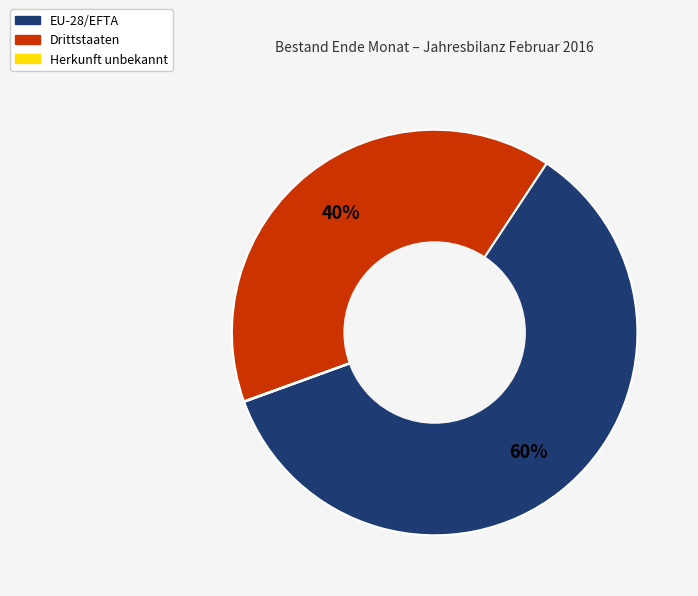

Is it true that EU-28/EFTA is 68% of the pie?

False